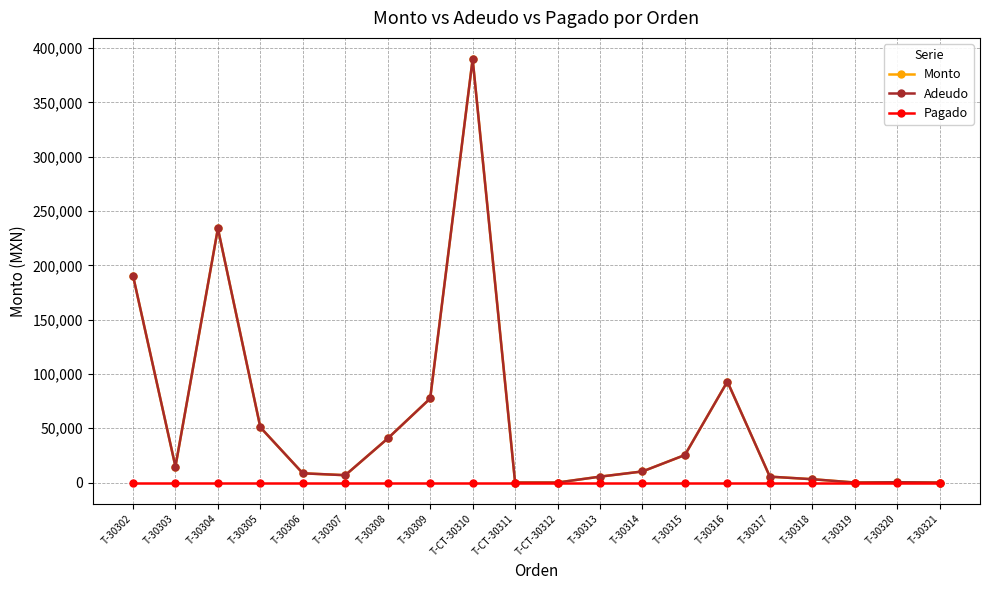

True or false: Adeudo and Monto cross at least once.

False